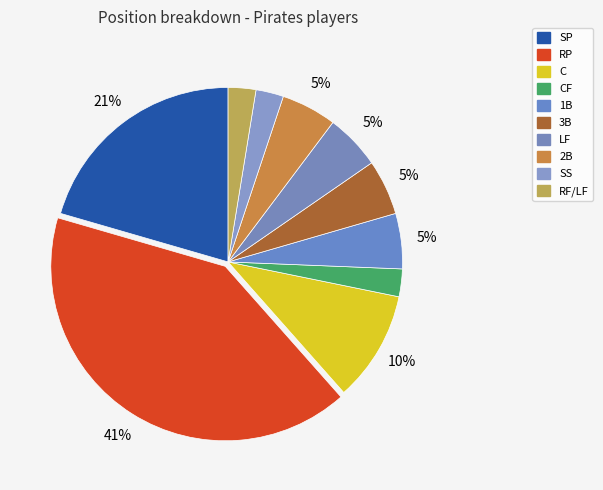

Count the number of slices in the pie.

10